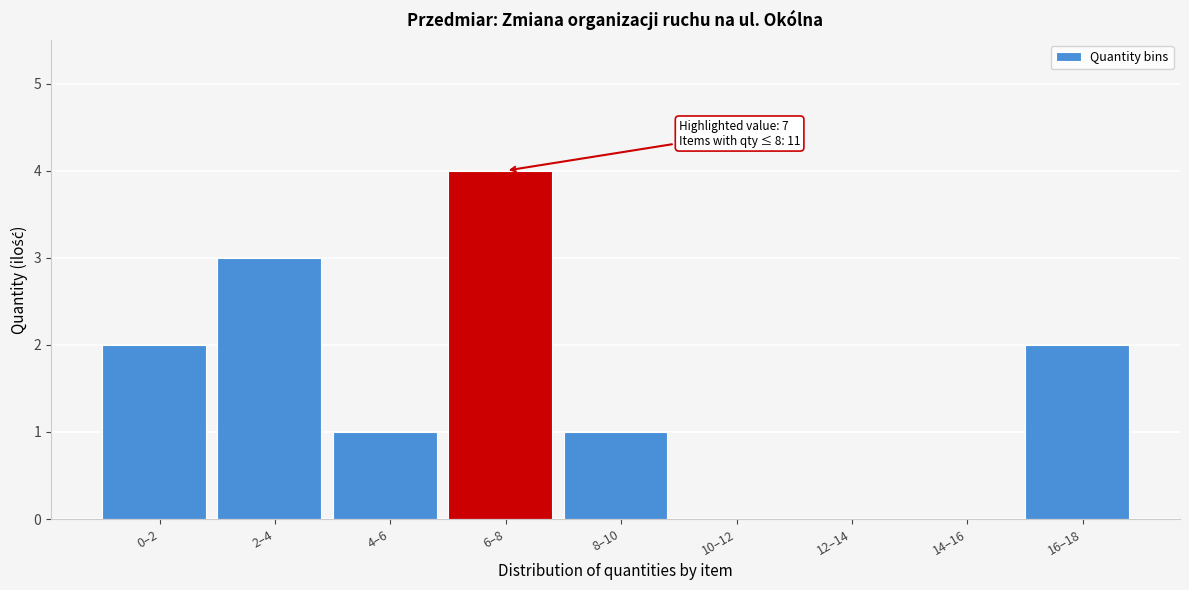

Reading left to right, list all the values displayed in this chart.

0–2=2	2–4=3	4–6=1	6–8=4	8–10=1	10–12=0	12–14=0	14–16=0	16–18=2